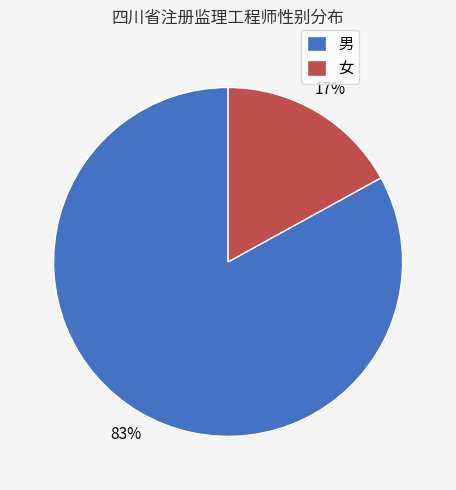

Is there a majority slice in this chart?

Yes